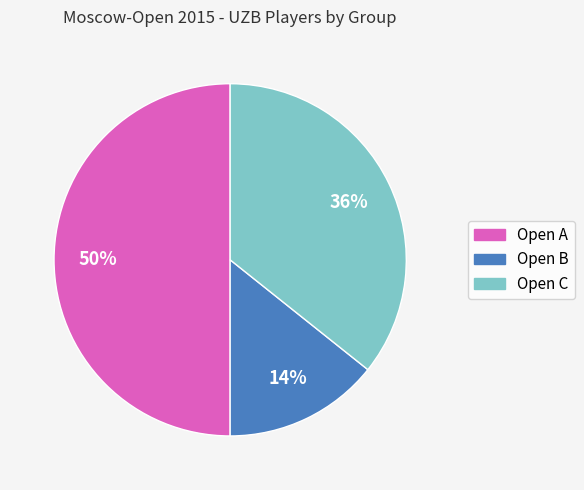

Rank the categories by value from highest to lowest.

Open A, Open C, Open B